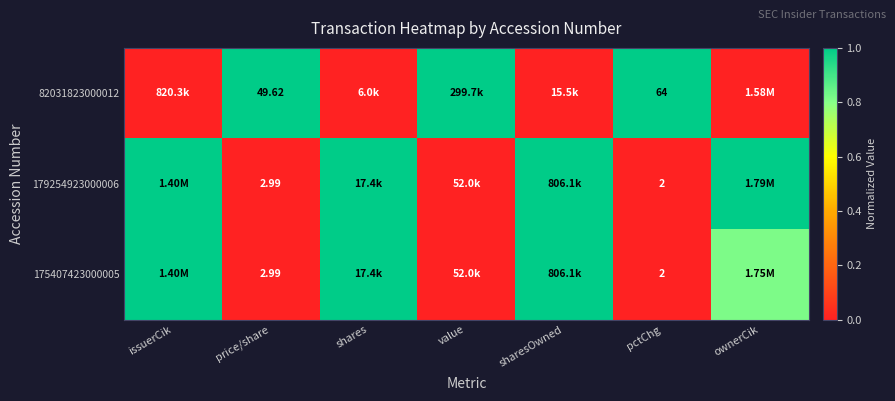

The value of 175407423000005 at sharesOwned is 1.8. True or false?

False